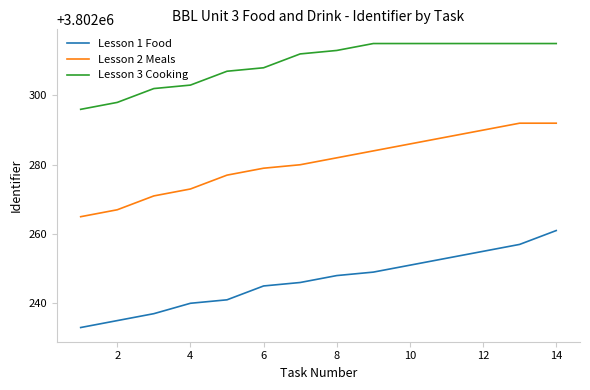

What is the minimum value for Lesson 3 Cooking?

3802296